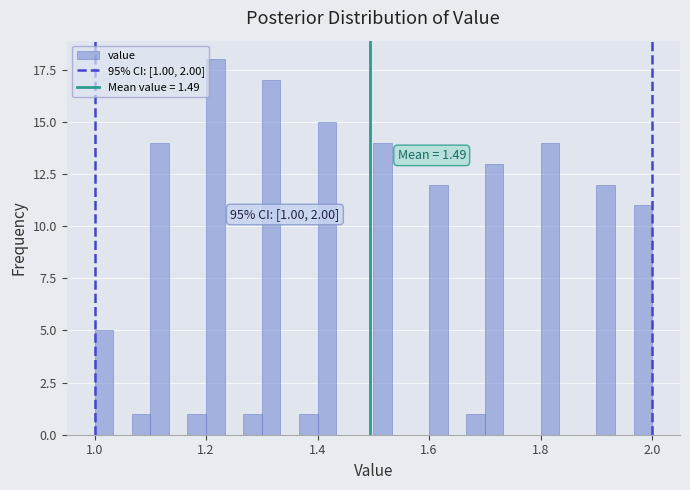

Around what value on the x-axis is the tallest bar? Give the approximate position of its centre, as read against the axis.

1.22